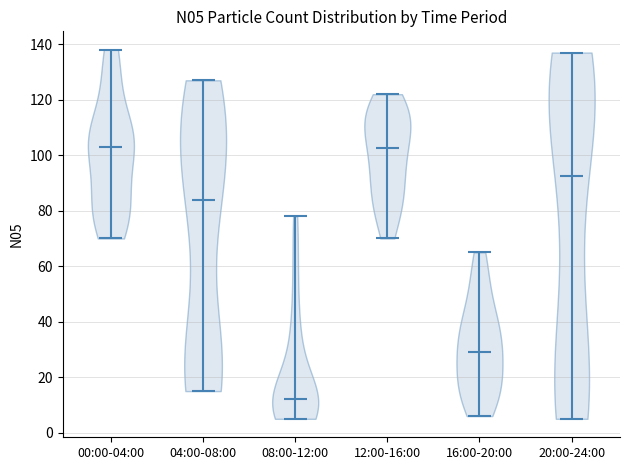

Reading left to right, read every violin against the y-axis: where its median line is, and the lowest and highest points it reaches. The values are not printed on the chart, so give them approximately, as read against the axis.

00:00-04:00: median line 104, lowest point 70, highest point 138
04:00-08:00: median line 84, lowest point 16, highest point 128
08:00-12:00: median line 12, lowest point 6, highest point 78
12:00-16:00: median line 102, lowest point 70, highest point 122
16:00-20:00: median line 30, lowest point 6, highest point 66
20:00-24:00: median line 92, lowest point 6, highest point 138